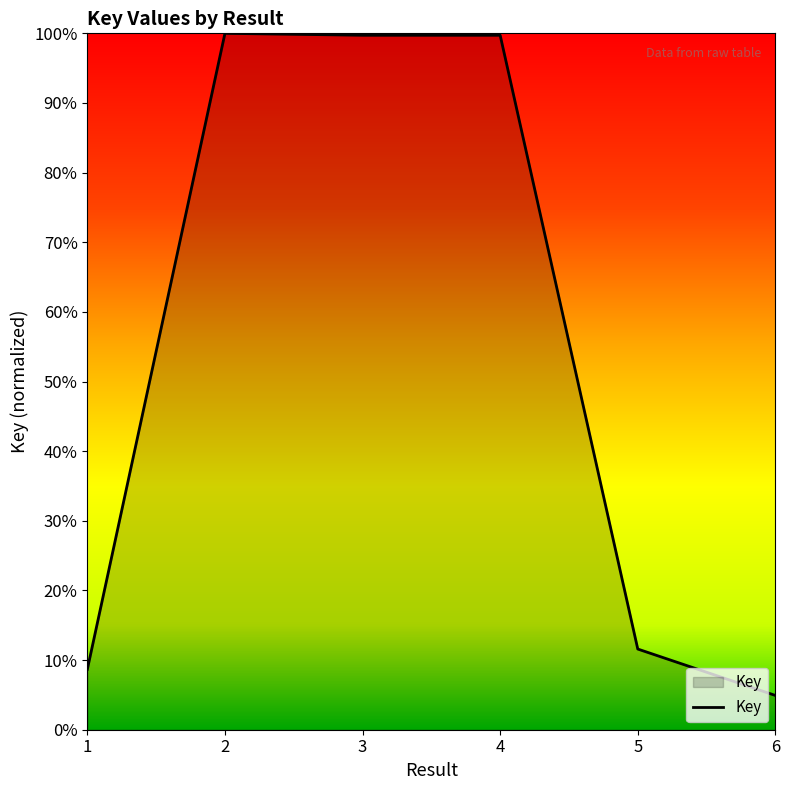

What is the change in value from 3 to 6?

-0.9